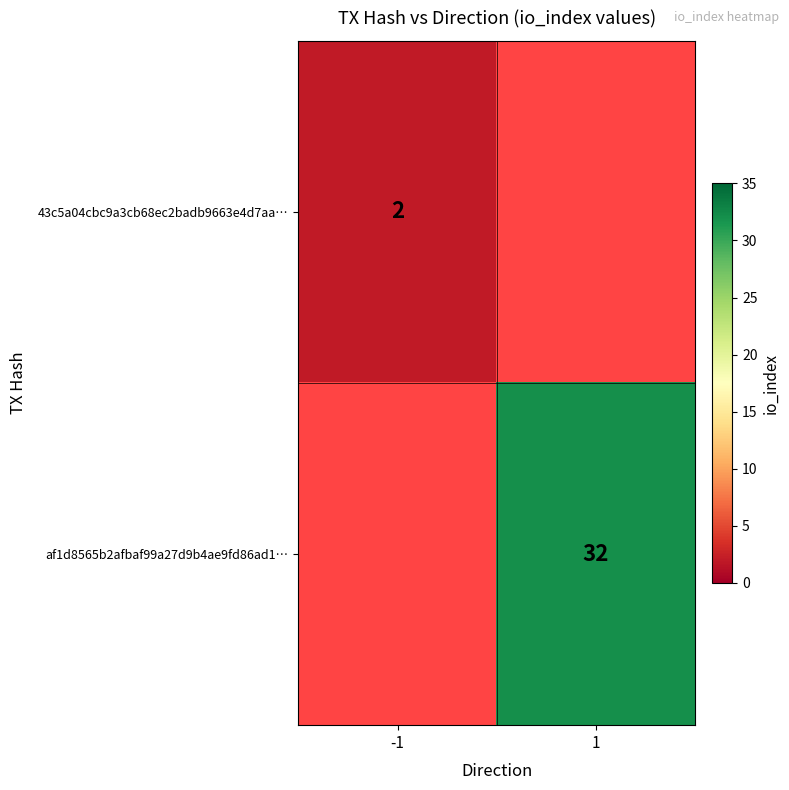

Between -1 and 1, which is larger?

1